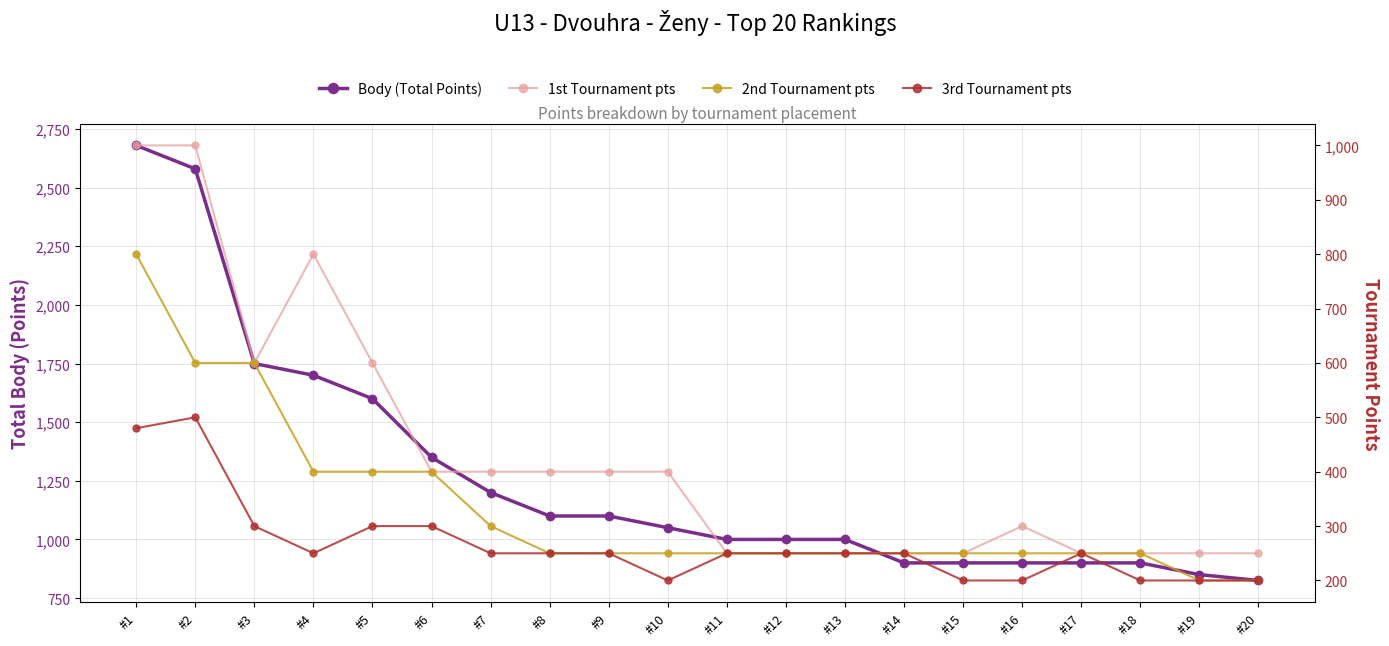

What is the value of the 3rd Tournament pts point at the 10th from the left?

200